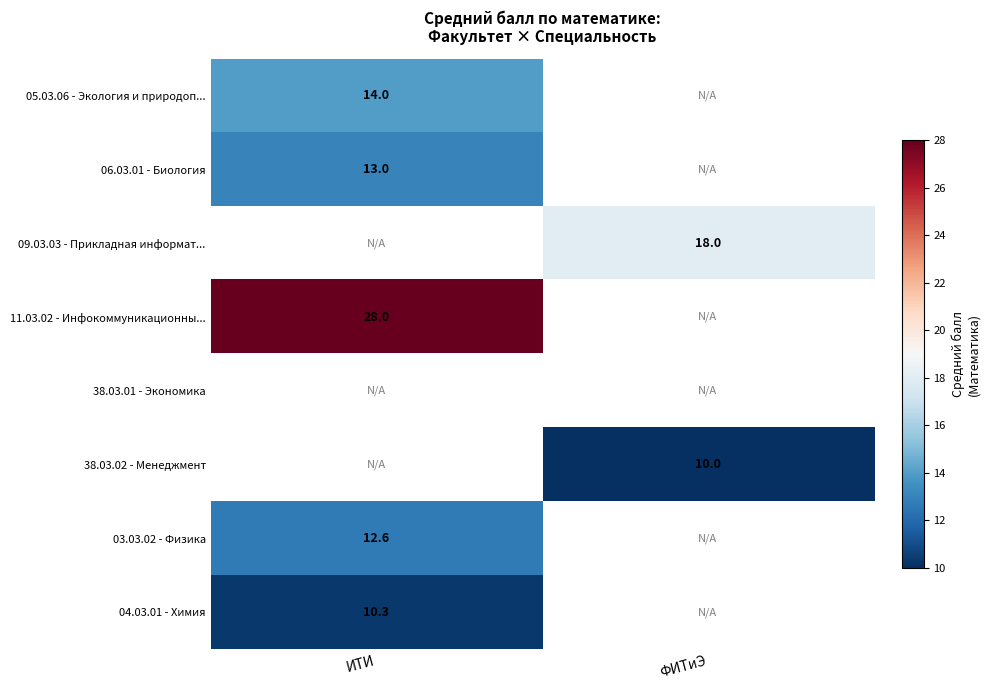

At which category does the chart reach its peak across all series?

ИТИ